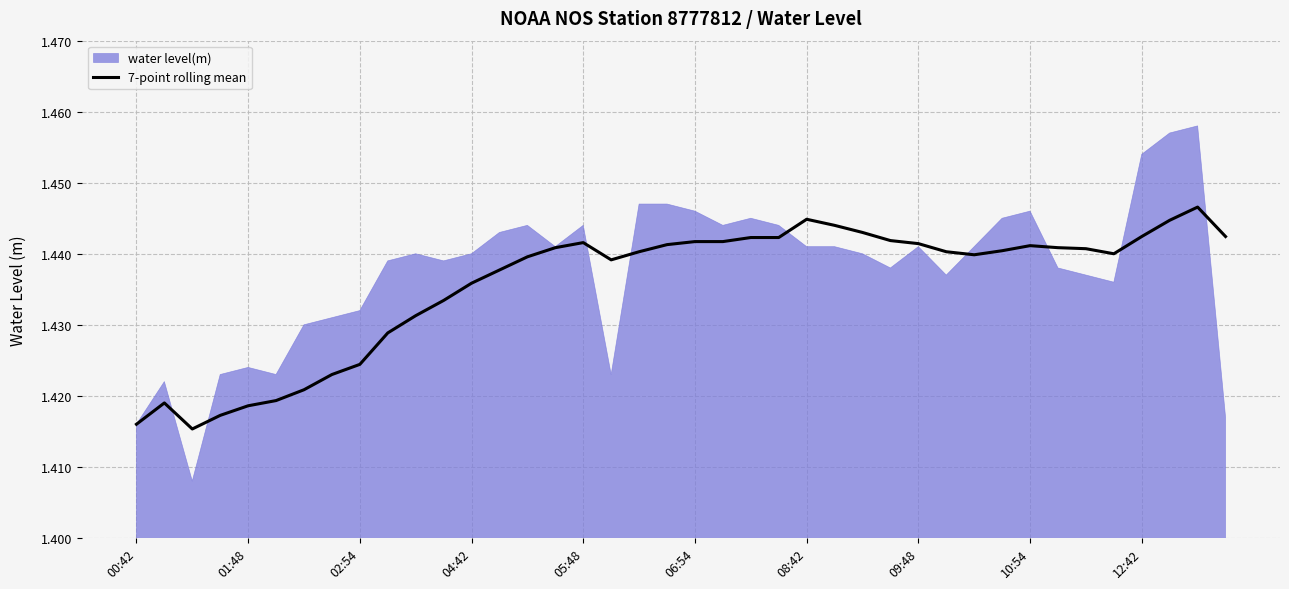

How many lines are shown in the chart?

1